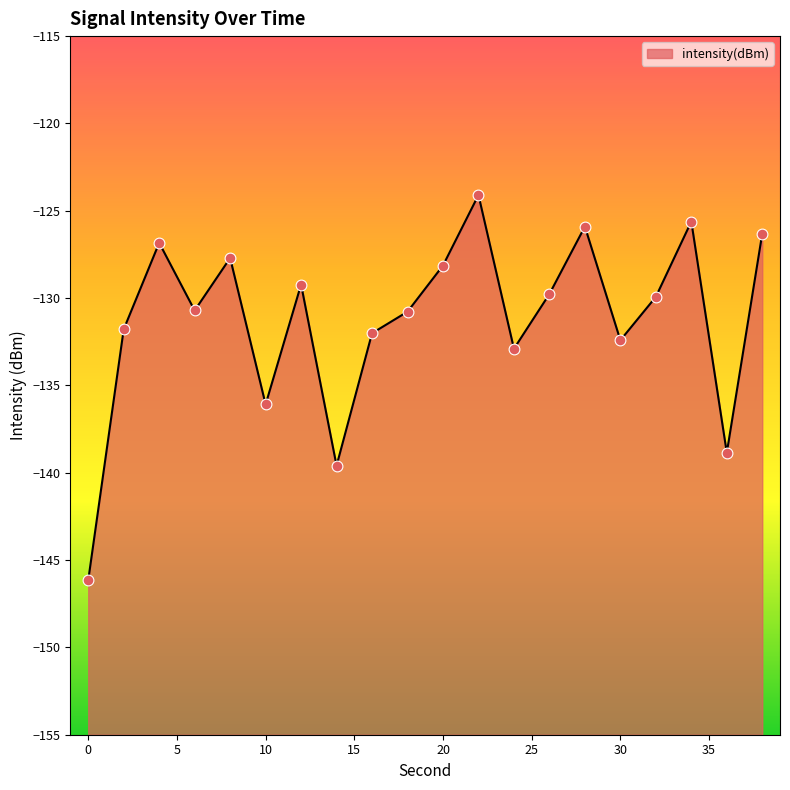

Which has a higher value, 28 or 36?

28